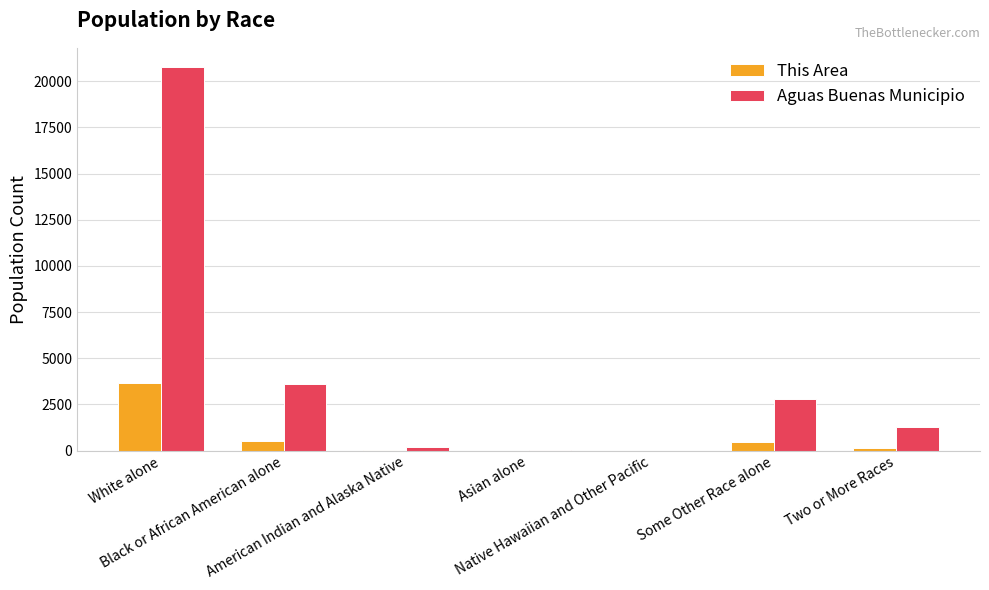

What is the greatest value displayed?

20770